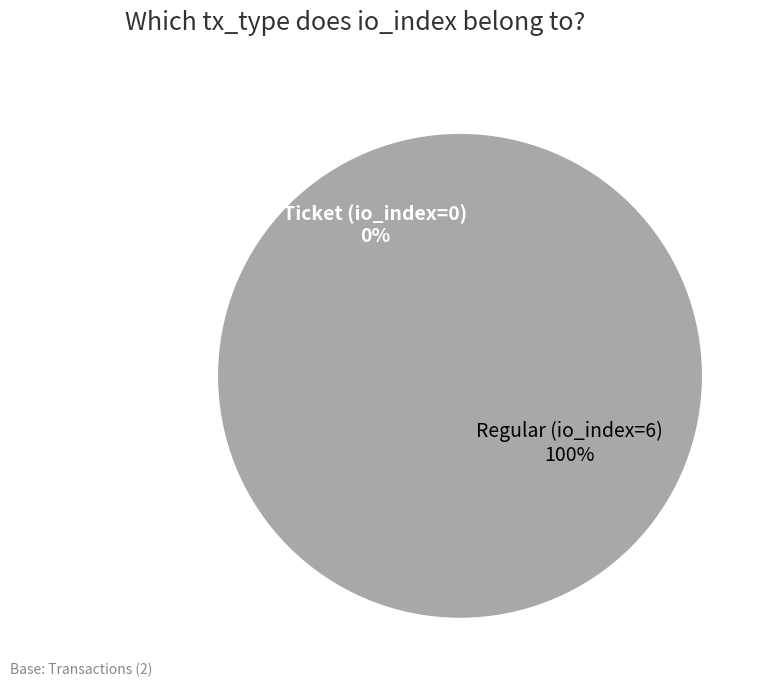

True or false: Ticket (io_index=0) accounts for 0% of the total.

True